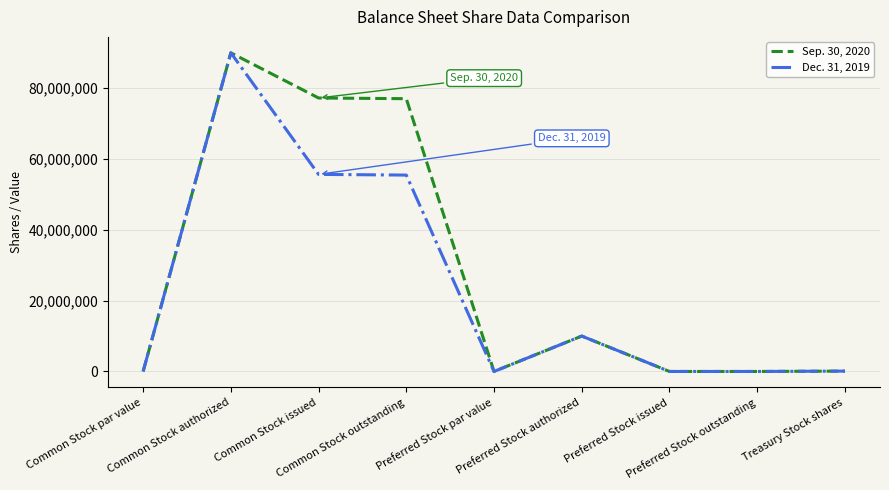

List the series in order of their overall mean, highest first.

Sep. 30, 2020, Dec. 31, 2019